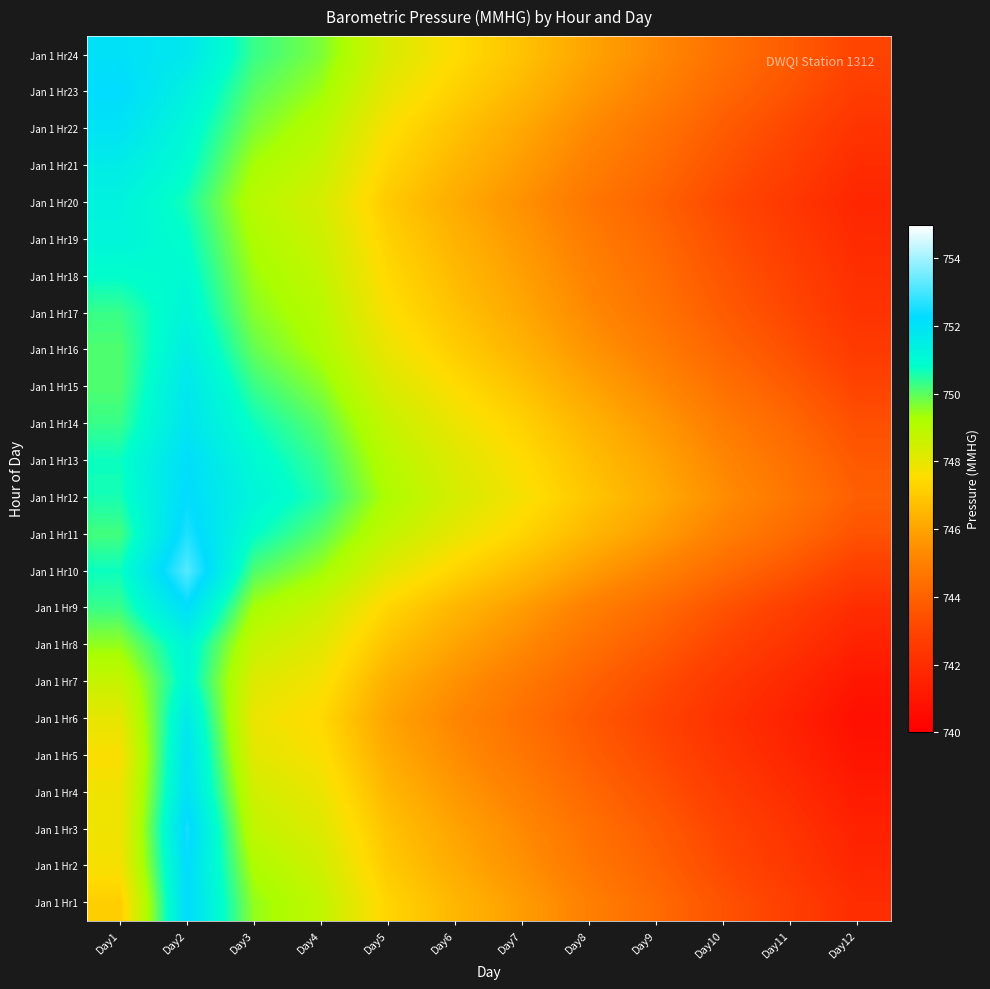

Reading right to left, what are all the values shown in this chart?

Jan 1 Hr1: Day12=742.0	Day11=742.8	Day10=743.5	Day9=744.3	Day8=745.0	Day7=745.8	Day6=746.5	Day5=747.3	Day4=748.8	Day3=749.5	Day2=752.3	Day1=747.1
Jan 1 Hr2: Day12=741.7	Day11=742.5	Day10=743.2	Day9=744.0	Day8=744.7	Day7=745.5	Day6=746.2	Day5=747.0	Day4=748.5	Day3=749.2	Day2=752.3	Day1=747.7
Jan 1 Hr3: Day12=741.5	Day11=742.3	Day10=743.0	Day9=743.8	Day8=744.5	Day7=745.3	Day6=746.0	Day5=746.8	Day4=748.2	Day3=748.8	Day2=752.5	Day1=747.8
Jan 1 Hr4: Day12=741.2	Day11=742.0	Day10=742.7	Day9=743.5	Day8=744.2	Day7=745.0	Day6=745.7	Day5=746.5	Day4=747.9	Day3=748.5	Day2=752.1	Day1=747.8
Jan 1 Hr5: Day12=740.9	Day11=741.7	Day10=742.4	Day9=743.2	Day8=743.9	Day7=744.7	Day6=745.4	Day5=746.2	Day4=747.6	Day3=748.1	Day2=752.0	Day1=747.6
Jan 1 Hr6: Day12=740.7	Day11=741.5	Day10=742.2	Day9=743.0	Day8=743.7	Day7=744.5	Day6=745.2	Day5=746.0	Day4=747.4	Day3=747.9	Day2=751.7	Day1=748.0
Jan 1 Hr7: Day12=741.0	Day11=741.8	Day10=742.5	Day9=743.3	Day8=744.0	Day7=744.8	Day6=745.5	Day5=746.3	Day4=747.7	Day3=748.2	Day2=751.1	Day1=748.7
Jan 1 Hr8: Day12=741.5	Day11=742.3	Day10=743.0	Day9=743.8	Day8=744.5	Day7=745.3	Day6=746.0	Day5=746.8	Day4=748.1	Day3=748.7	Day2=751.2	Day1=749.5
Jan 1 Hr9: Day12=742.0	Day11=742.8	Day10=743.5	Day9=744.3	Day8=745.0	Day7=745.8	Day6=746.5	Day5=747.3	Day4=748.6	Day3=749.3	Day2=752.2	Day1=750.3
Jan 1 Hr10: Day12=742.8	Day11=743.6	Day10=744.3	Day9=745.1	Day8=745.8	Day7=746.6	Day6=747.3	Day5=748.1	Day4=749.4	Day3=750.1	Day2=753.2	Day1=750.7
Jan 1 Hr11: Day12=743.5	Day11=744.3	Day10=745.0	Day9=745.8	Day8=746.5	Day7=747.3	Day6=748.0	Day5=748.8	Day4=750.0	Day3=750.8	Day2=752.6	Day1=750.2
Jan 1 Hr12: Day12=743.9	Day11=744.7	Day10=745.4	Day9=746.2	Day8=746.9	Day7=747.7	Day6=748.4	Day5=749.2	Day4=750.5	Day3=751.2	Day2=752.3	Day1=750.6
Jan 1 Hr13: Day12=743.7	Day11=744.5	Day10=745.2	Day9=746.0	Day8=746.7	Day7=747.5	Day6=748.2	Day5=749.0	Day4=750.3	Day3=751.0	Day2=752.2	Day1=750.7
Jan 1 Hr14: Day12=743.4	Day11=744.2	Day10=744.9	Day9=745.7	Day8=746.4	Day7=747.2	Day6=747.9	Day5=748.7	Day4=750.0	Day3=750.7	Day2=751.9	Day1=750.3
Jan 1 Hr15: Day12=743.0	Day11=743.8	Day10=744.5	Day9=745.3	Day8=746.0	Day7=746.8	Day6=747.5	Day5=748.3	Day4=749.6	Day3=750.3	Day2=751.8	Day1=750.1
Jan 1 Hr16: Day12=742.6	Day11=743.4	Day10=744.1	Day9=744.9	Day8=745.6	Day7=746.4	Day6=747.1	Day5=747.9	Day4=749.2	Day3=749.9	Day2=751.5	Day1=750.1
Jan 1 Hr17: Day12=742.3	Day11=743.1	Day10=743.8	Day9=744.6	Day8=745.3	Day7=746.1	Day6=746.8	Day5=747.6	Day4=749.0	Day3=749.6	Day2=751.2	Day1=750.3
Jan 1 Hr18: Day12=742.1	Day11=742.9	Day10=743.6	Day9=744.4	Day8=745.1	Day7=745.9	Day6=746.6	Day5=747.4	Day4=748.8	Day3=749.4	Day2=751.0	Day1=750.8
Jan 1 Hr19: Day12=741.9	Day11=742.7	Day10=743.4	Day9=744.2	Day8=744.9	Day7=745.7	Day6=746.4	Day5=747.2	Day4=748.6	Day3=749.2	Day2=750.8	Day1=751.2
Jan 1 Hr20: Day12=741.7	Day11=742.5	Day10=743.2	Day9=744.0	Day8=744.7	Day7=745.5	Day6=746.2	Day5=747.0	Day4=748.4	Day3=749.0	Day2=750.6	Day1=751.3
Jan 1 Hr21: Day12=742.0	Day11=742.8	Day10=743.5	Day9=744.3	Day8=745.0	Day7=745.8	Day6=746.5	Day5=747.3	Day4=748.7	Day3=749.3	Day2=750.9	Day1=751.6
Jan 1 Hr22: Day12=742.3	Day11=743.1	Day10=743.8	Day9=744.6	Day8=745.3	Day7=746.1	Day6=746.8	Day5=747.6	Day4=749.0	Day3=749.7	Day2=751.1	Day1=752.0
Jan 1 Hr23: Day12=742.7	Day11=743.5	Day10=744.2	Day9=745.0	Day8=745.7	Day7=746.5	Day6=747.2	Day5=748.0	Day4=749.4	Day3=750.0	Day2=751.4	Day1=752.3
Jan 1 Hr24: Day12=743.0	Day11=743.8	Day10=744.5	Day9=745.3	Day8=746.0	Day7=746.8	Day6=747.5	Day5=748.3	Day4=749.7	Day3=750.3	Day2=751.8	Day1=752.1